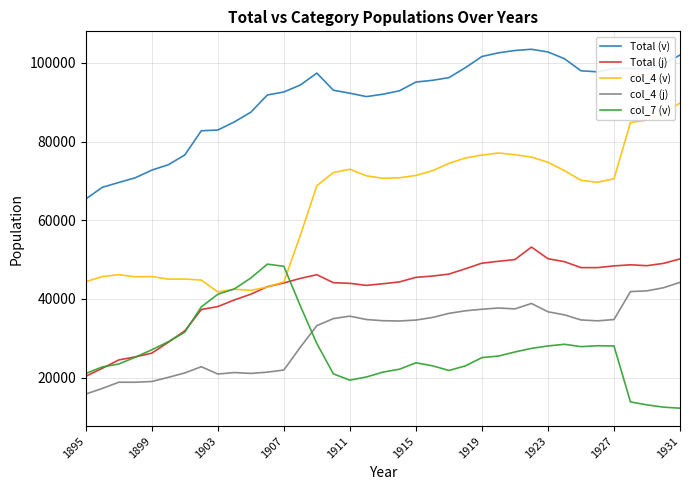

How many times do col_4 (j) and col_7 (v) cross each other?

1